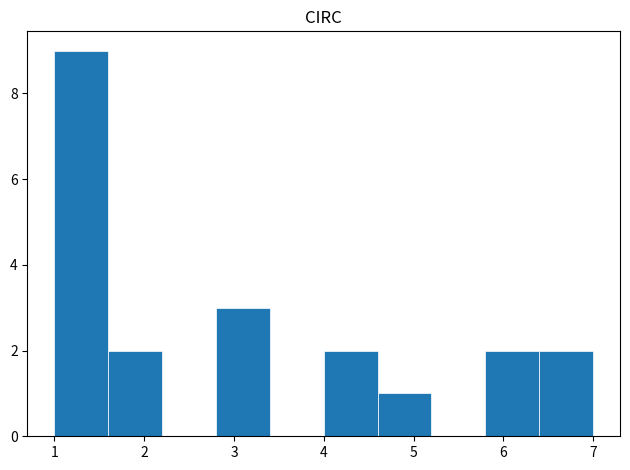

Reading left to right, transcribe this chart: for each bar, give the range it covers on the x-axis and its height. The values are not printed on the chart, so give them approximately, as read against the axis.

1.0 to 1.6: 9
1.6 to 2.2: 2
2.2 to 2.8: 0
2.8 to 3.4: 3
3.4 to 4.0: 0
4.0 to 4.6: 2
4.6 to 5.2: 1
5.2 to 5.8: 0
5.8 to 6.4: 2
6.4 to 7.0: 2